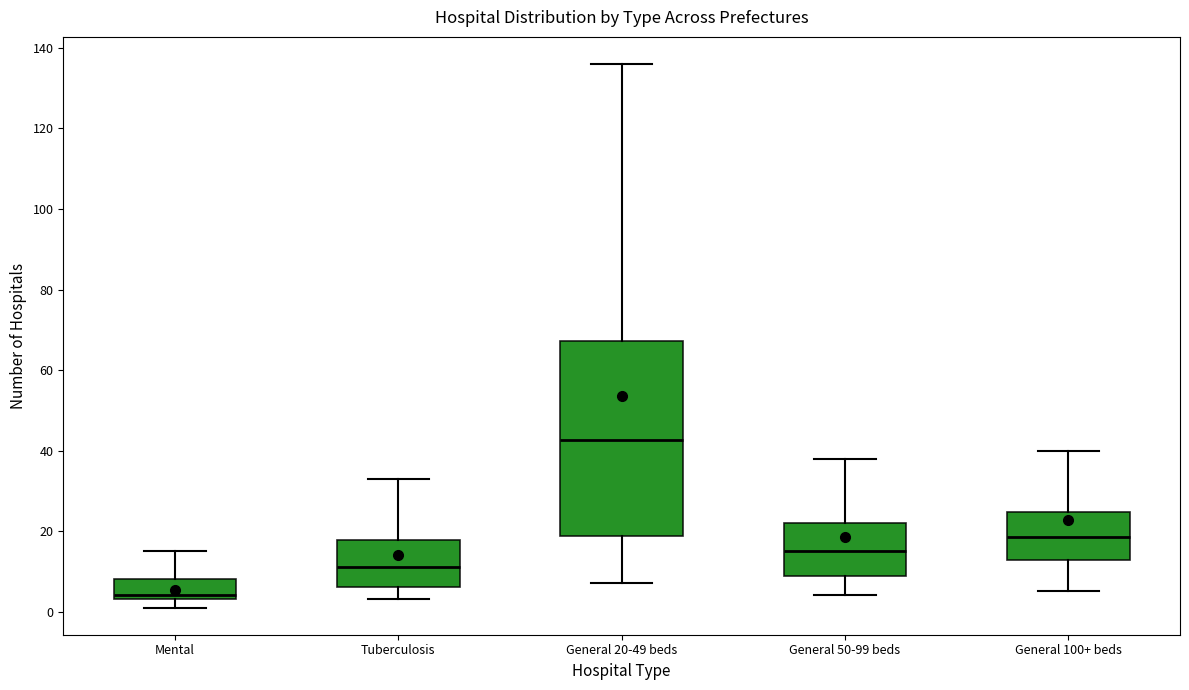

Which box has the lowest median line?

Mental